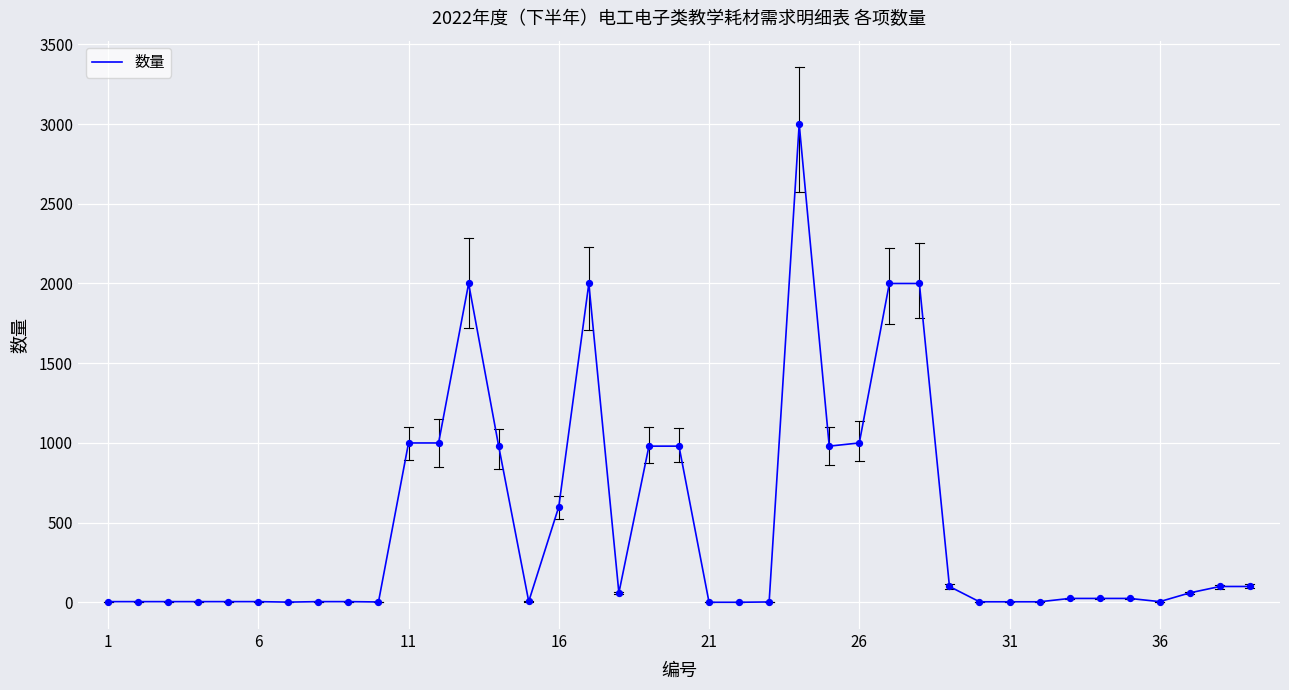

What is the greatest value displayed?

3000